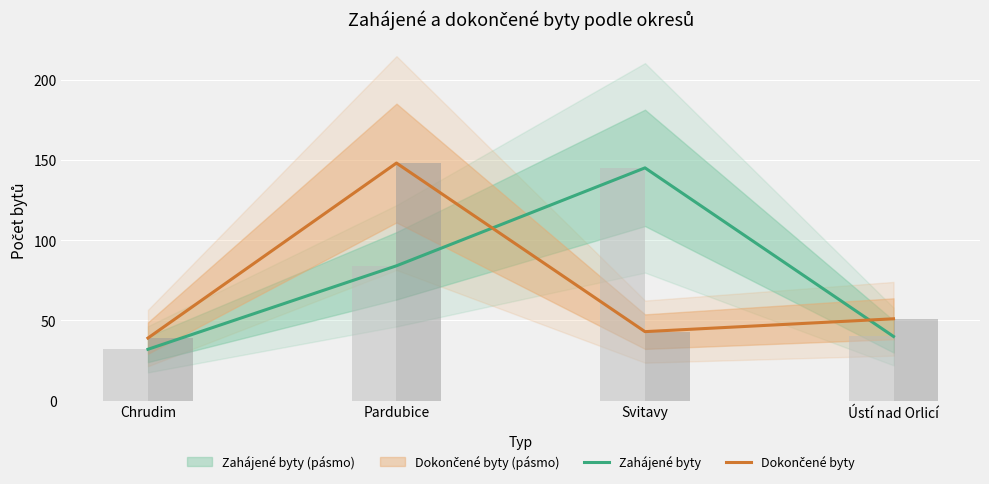

How many data points in Dokončené byty are less than 51?

2